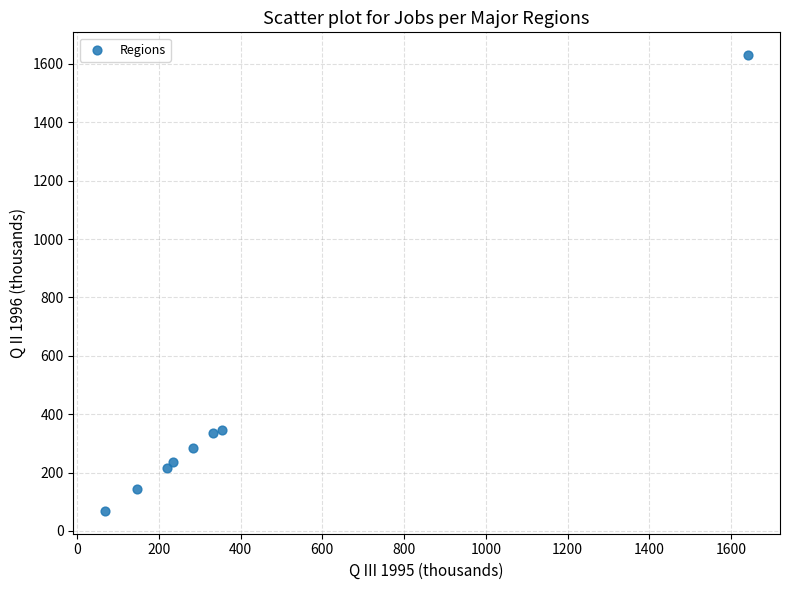

What is the range of Y values (max minus min)?

1561.6